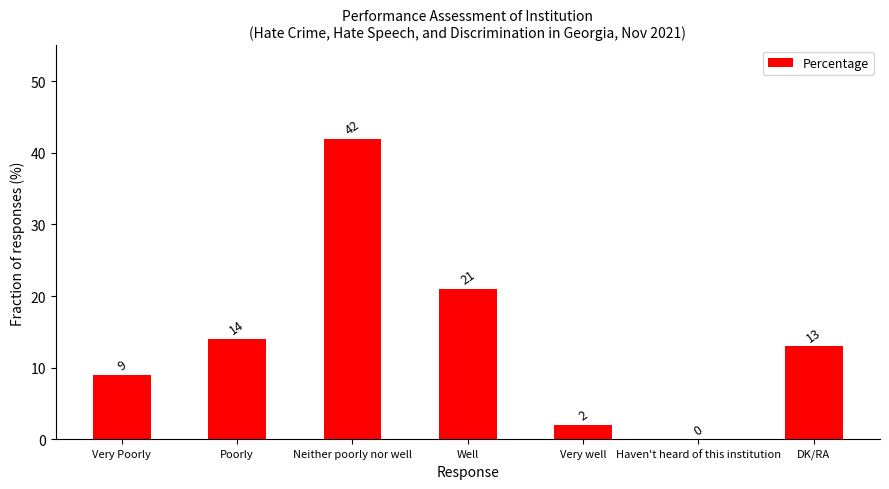

What is the sum of the values at Haven't heard of this institution and Neither poorly nor well?

42